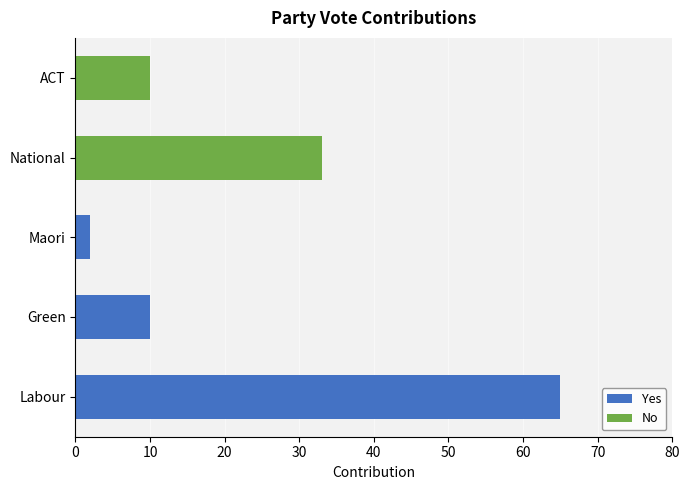

The Yes series shows 65 at Labour. True or false?

True